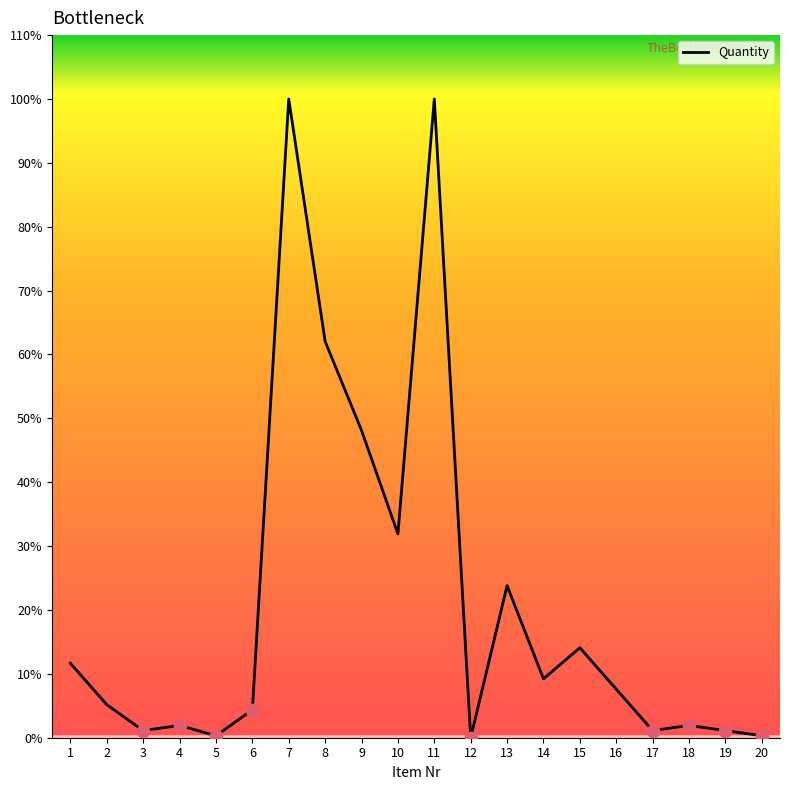

What is the ratio of the value at 1 to the value at 4?

6.0